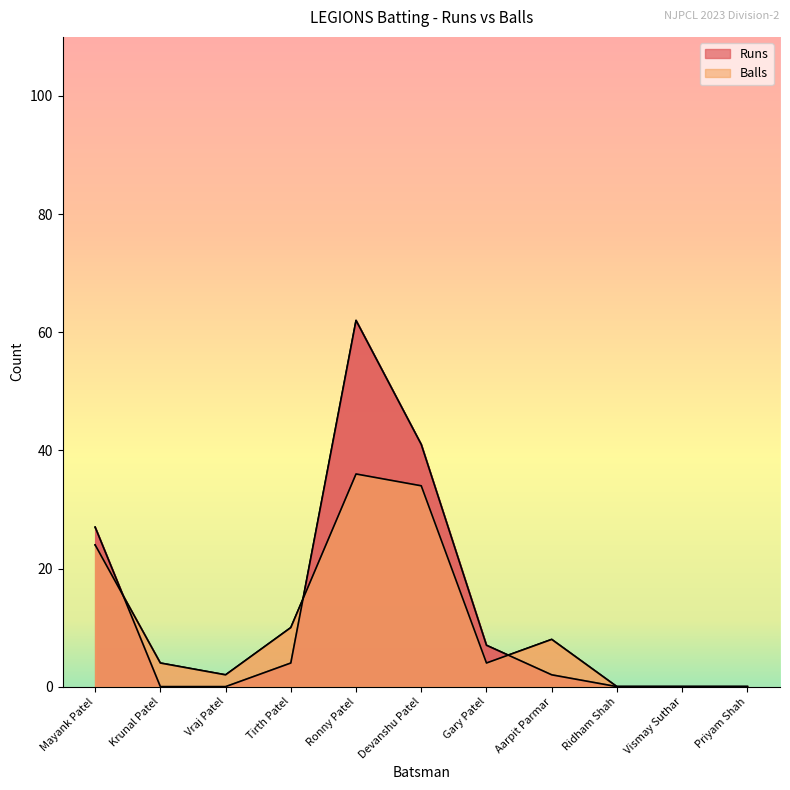

List the series in order of their peak value, lowest first.

Balls, Runs